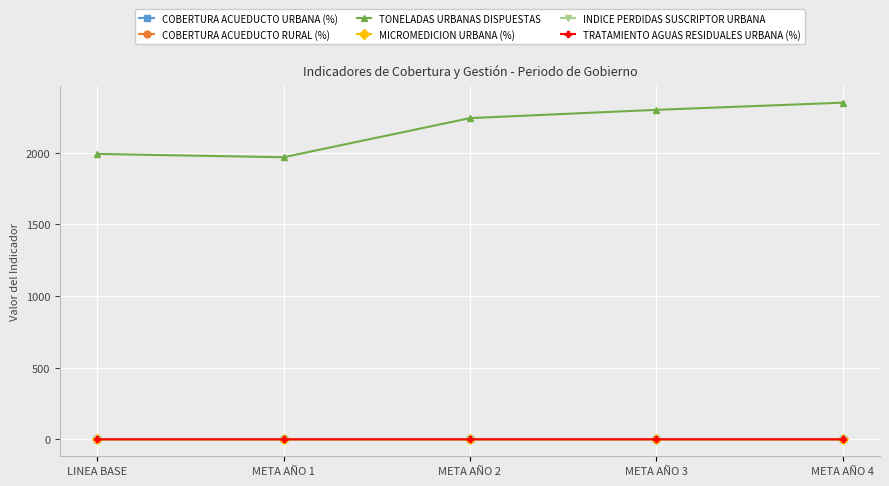

What is the sum of all COBERTURA ACUEDUCTO URBANA (%) values?

5.0